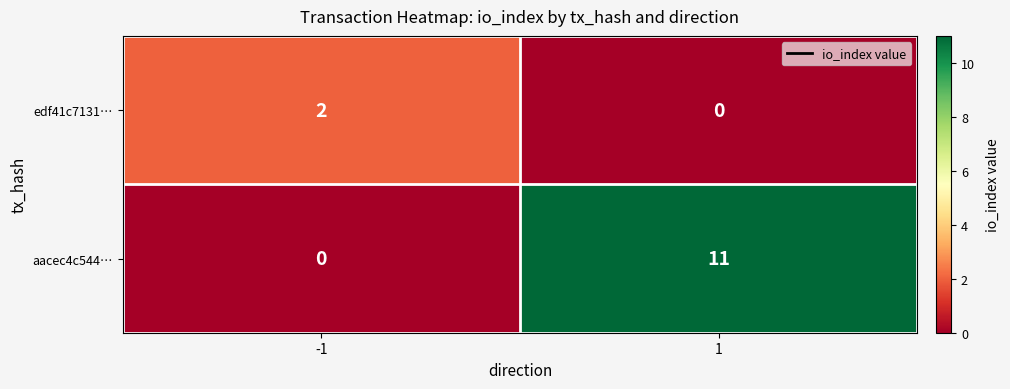

Count the number of data series in this chart.

2